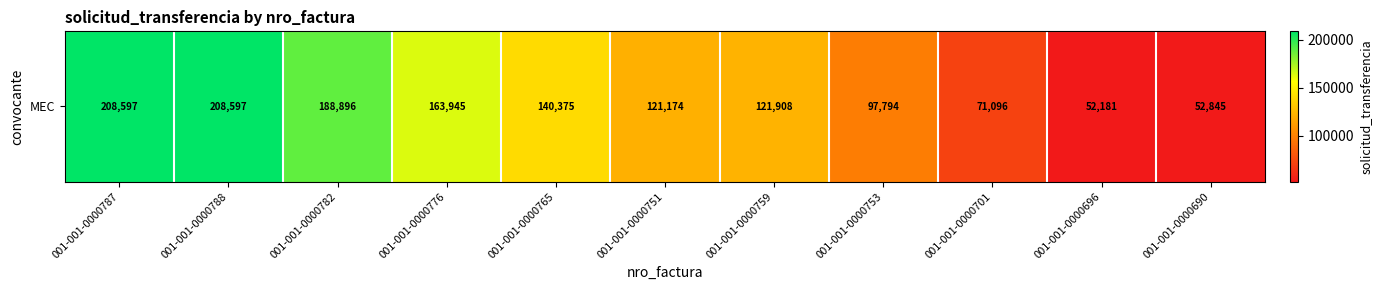

How many distinct data groups are displayed?

1